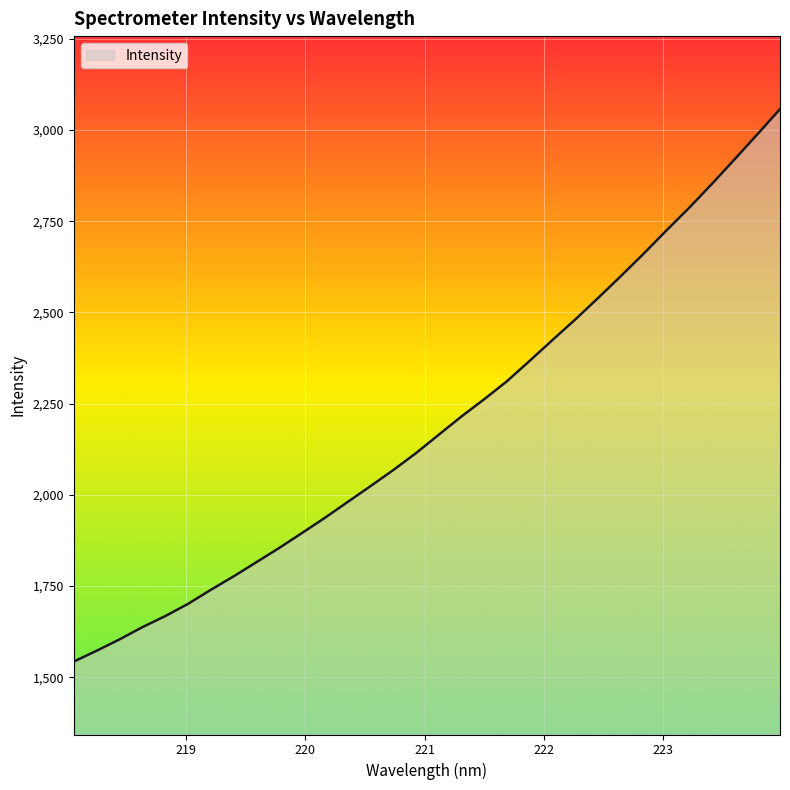

What is the average value?

2195.9